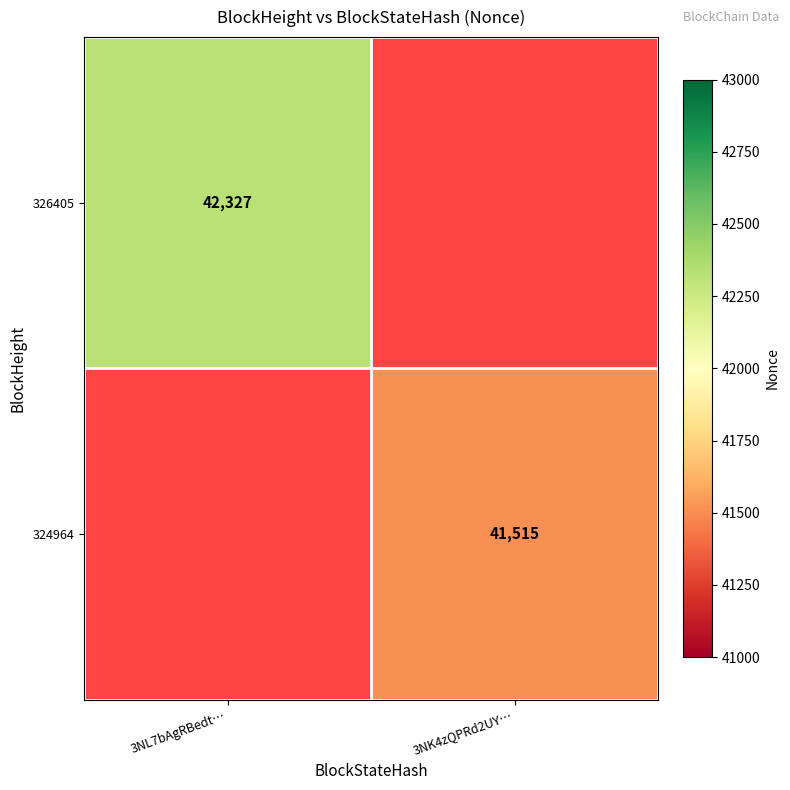

At how many categories does at least one series exceed 41814?

1